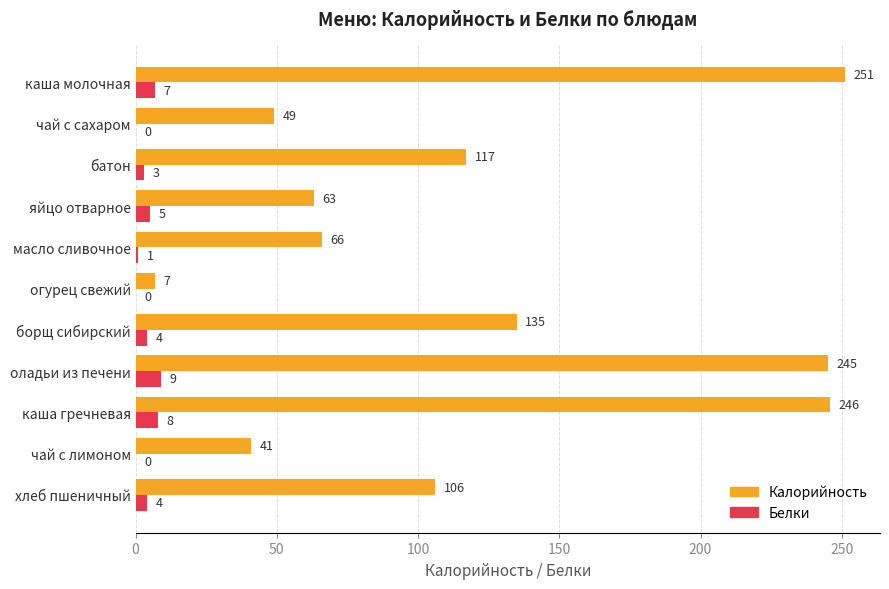

Which series has the largest total across all categories?

Калорийность